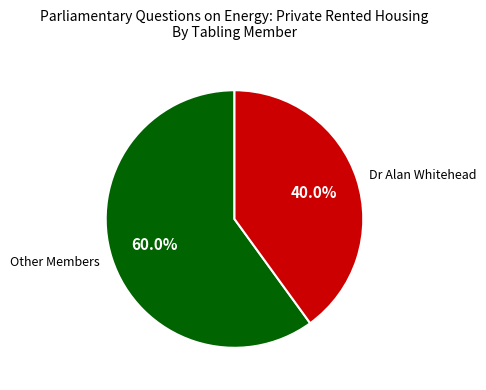

Which slice is the largest?

Other Members